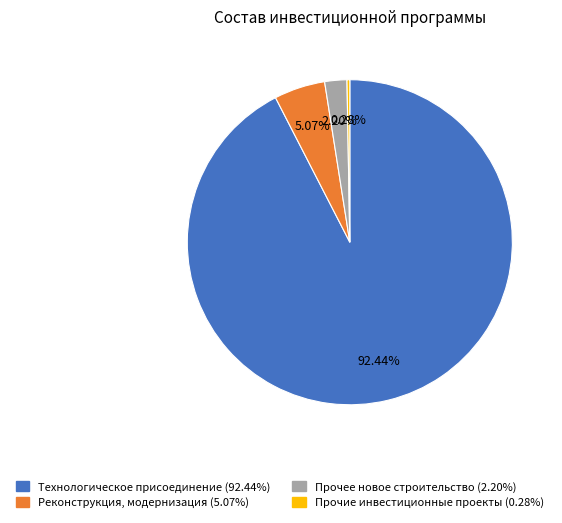

Is it true that Реконструкция, модернизация is 1% of the pie?

False